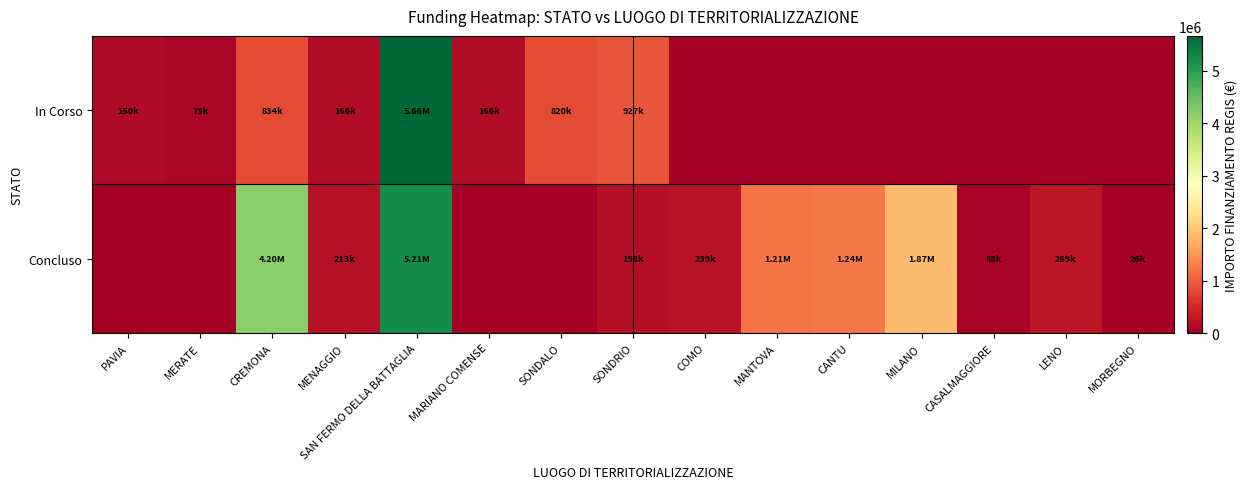

What is the maximum value shown in the chart?

5662257.7